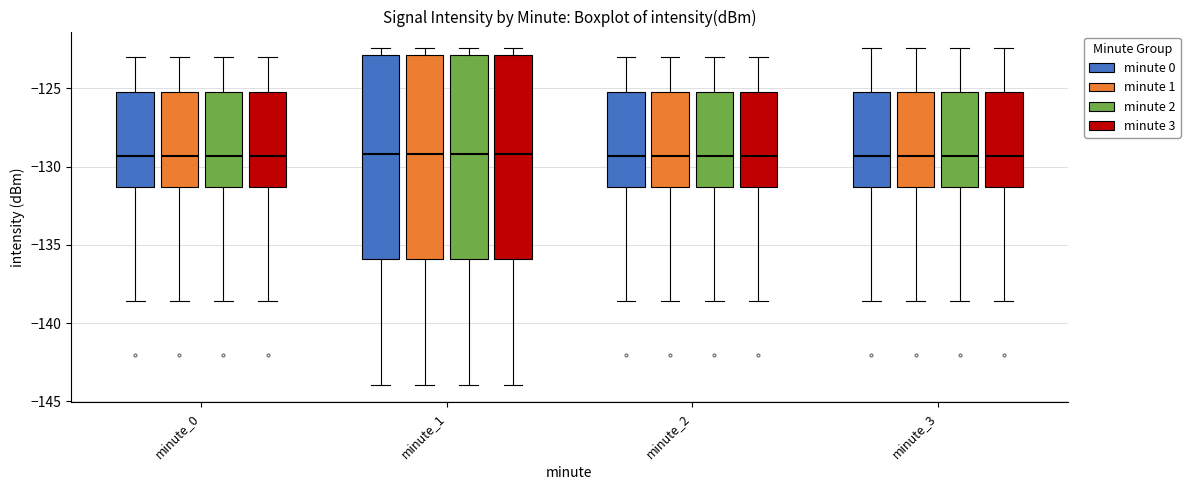

Where does the lower whisker of the box for minute_0 (minute 1) end on the y-axis? The values are not printed on the chart, so give them approximately, as read against the axis.

-138.5